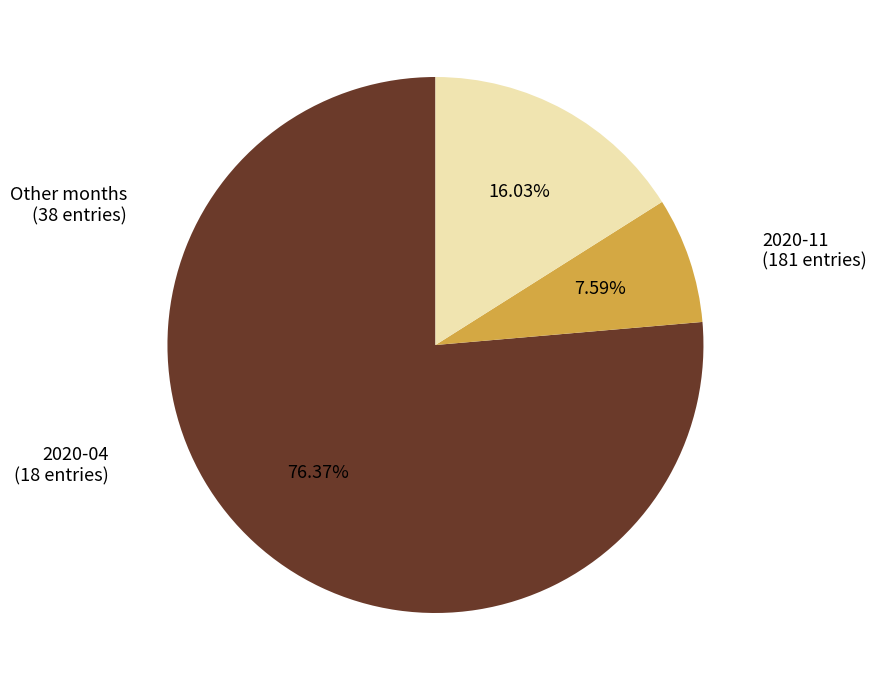

How many slices are in this pie chart?

3